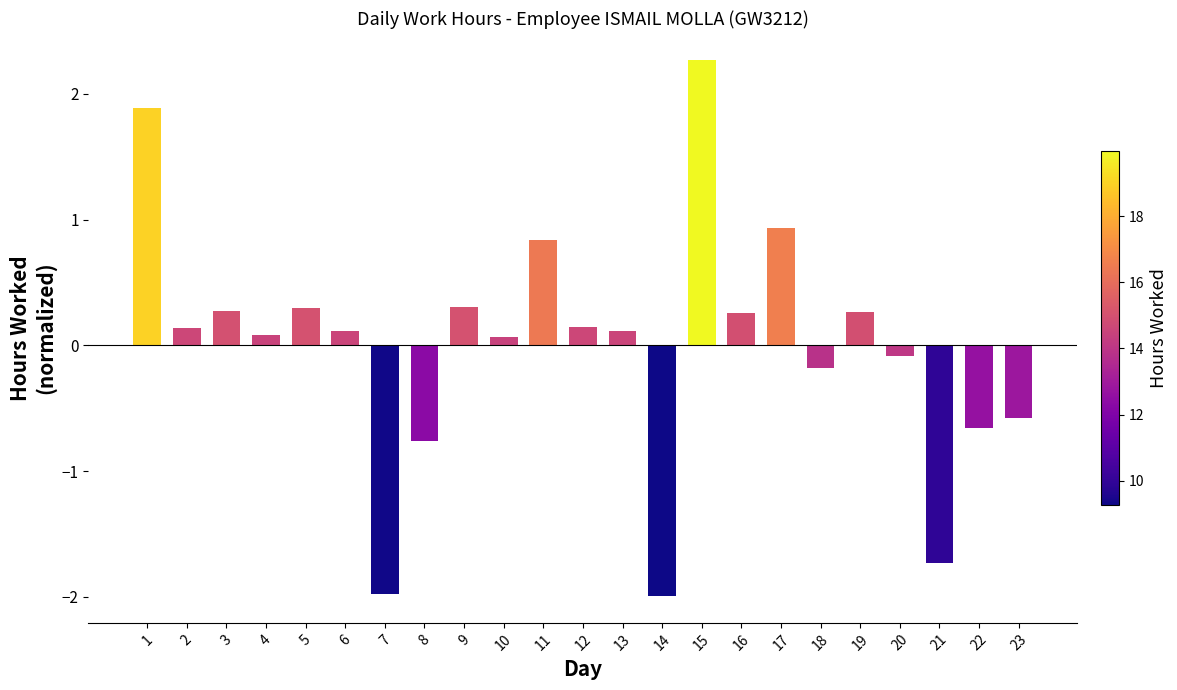

At which category does the chart reach its peak across all series?

15